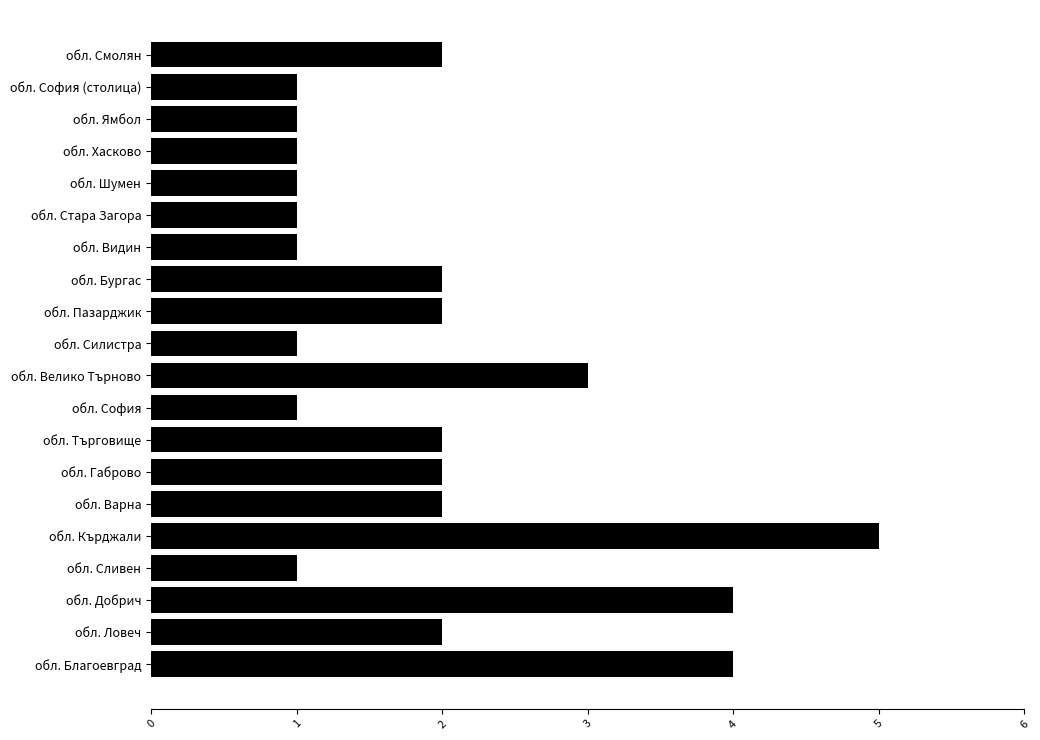

What is the maximum value shown in the chart?

5